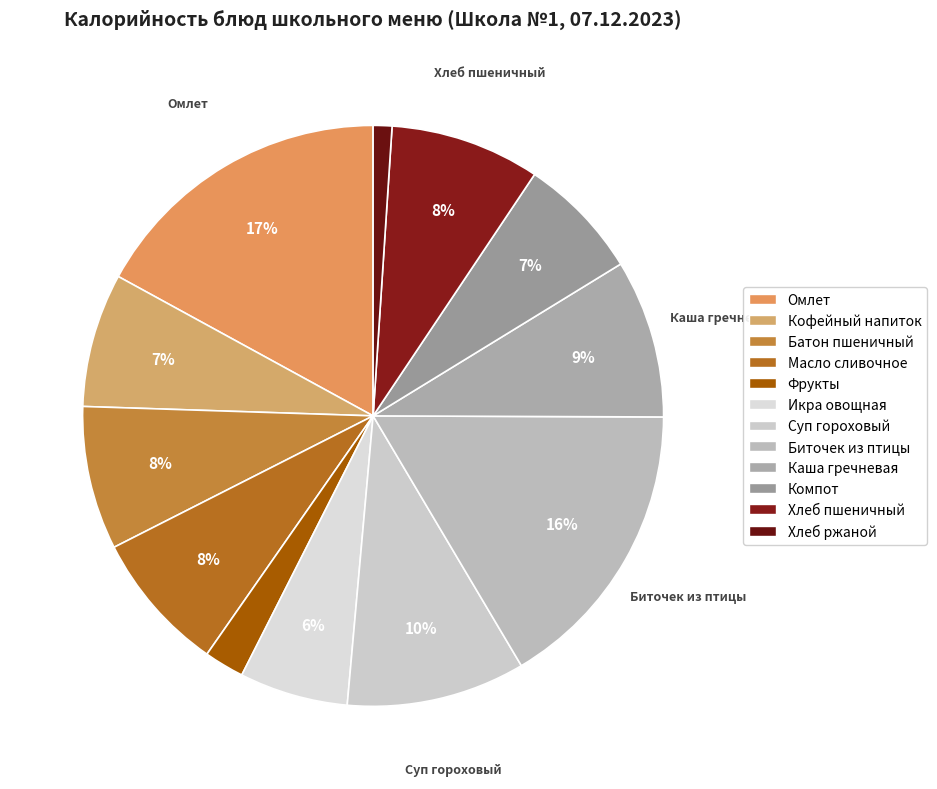

True or false: Хлеб пшеничный accounts for 1% of the total.

False